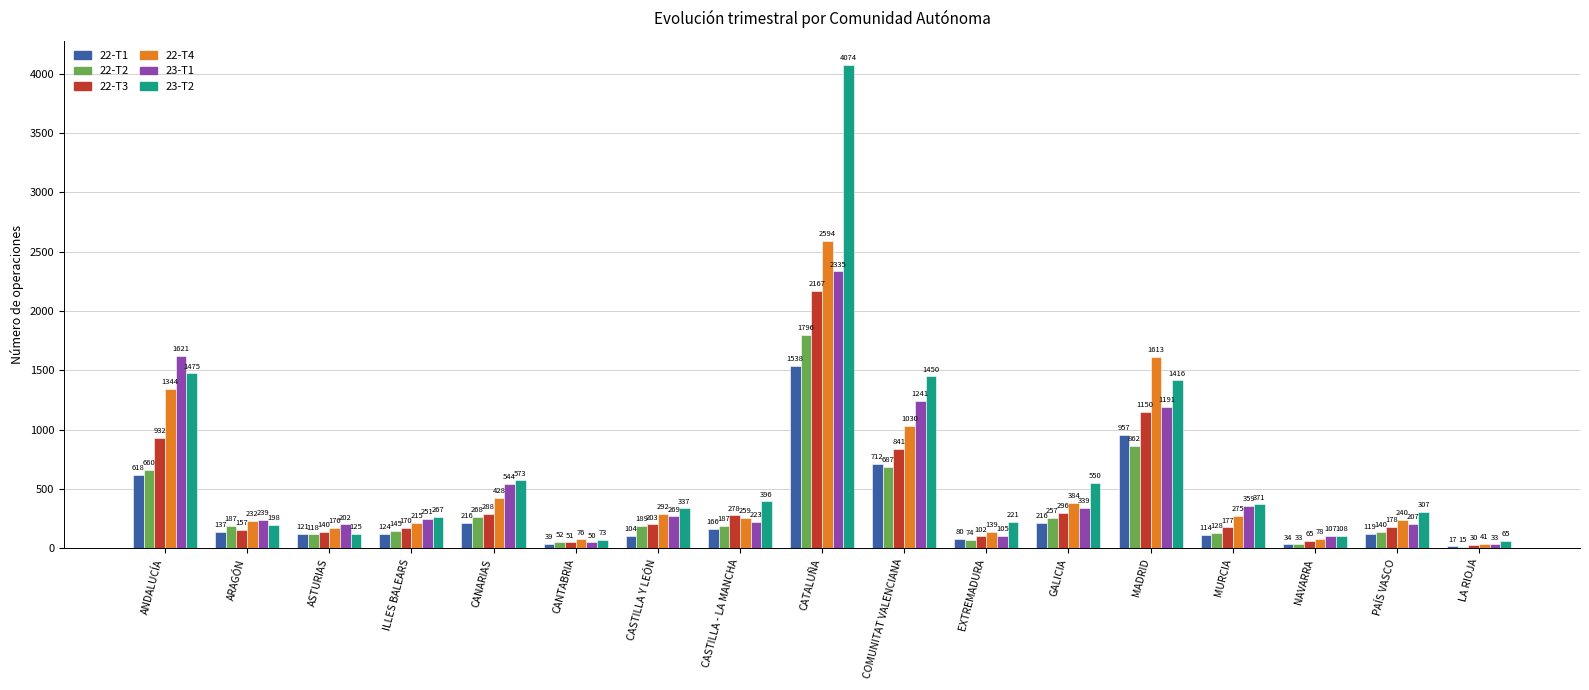

Reading left to right, transcribe all the data shown in this chart.

22-T1: 618	137	121	124	216	39	104	166	1538	712	80	216	957	114	34	119	17
22-T2: 660	187	118	145	268	52	189	187	1796	687	74	257	862	128	33	140	15
22-T3: 932	157	140	170	288	51	203	278	2167	841	102	296	1150	177	65	178	30
22-T4: 1344	232	176	215	428	76	292	259	2594	1030	139	384	1613	275	78	240	41
23-T1: 1621	239	202	251	544	50	269	223	2335	1241	105	339	1191	359	107	207	33
23-T2: 1475	198	125	267	573	73	337	396	4074	1450	221	550	1416	371	108	307	65